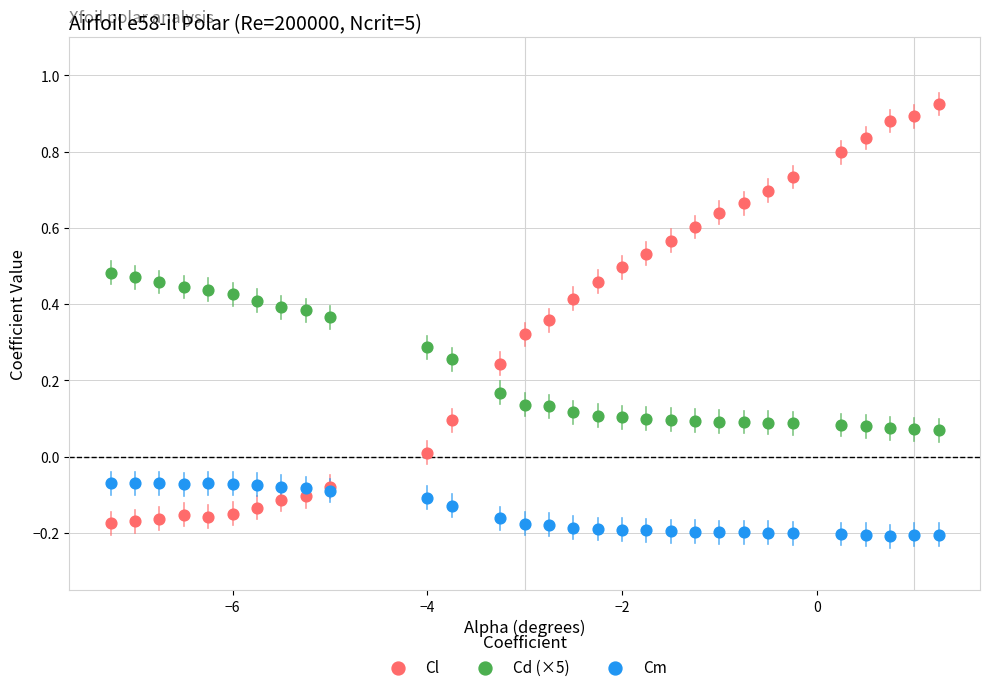

What is the X range (max minus min) for the scatter plot?

8.5